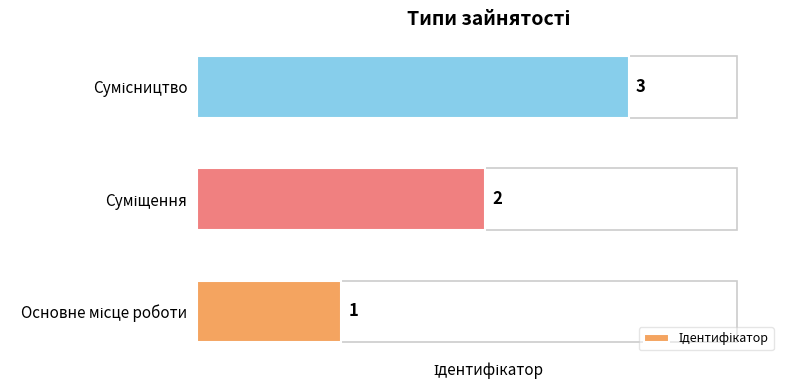

How many bars are there in total?

3